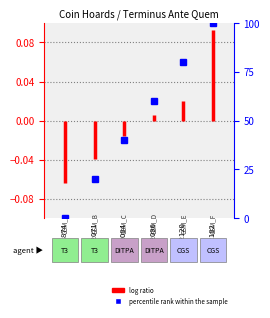

True or false: the data shows -0.1 at IGCH 1874.

True